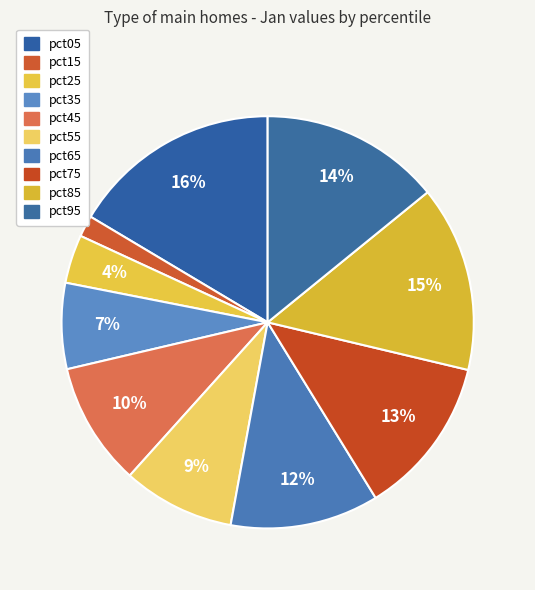

What is the total percentage of pct25 and pct85?

18.4%